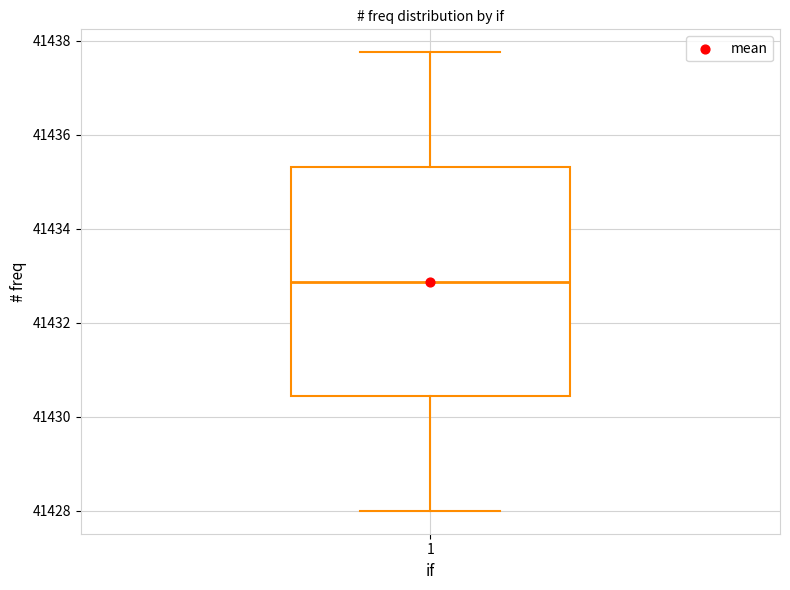

Transcribe this box plot: give where the median line is, the range the box spans, and where the two whiskers end, as read against the y-axis. The values are not printed on the chart, so give them approximately, as read against the axis.

median 41432.8, box 41430.4 to 41435.4, whiskers 41428.0 to 41437.8